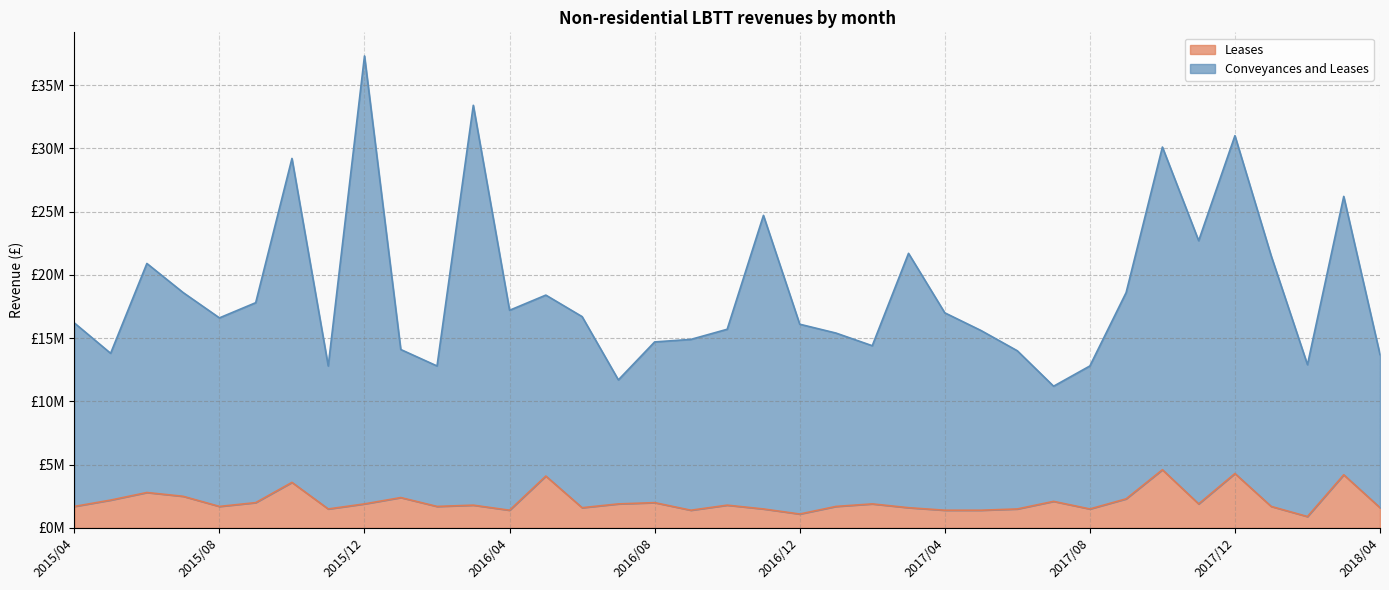

True or false: Conveyances and Leases and Leases intersect in this chart.

False